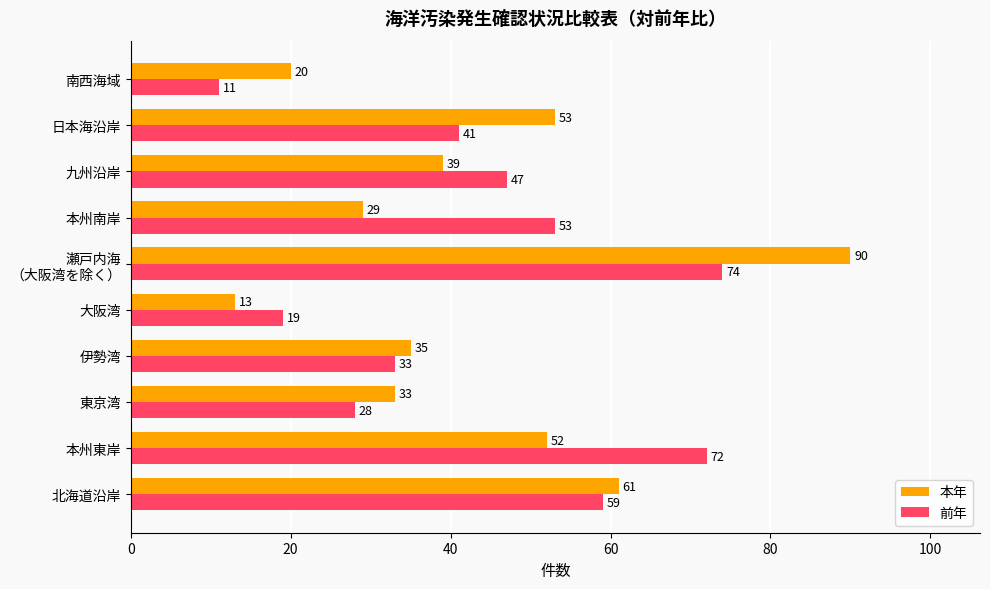

What is the sum of all 前年 values?

437